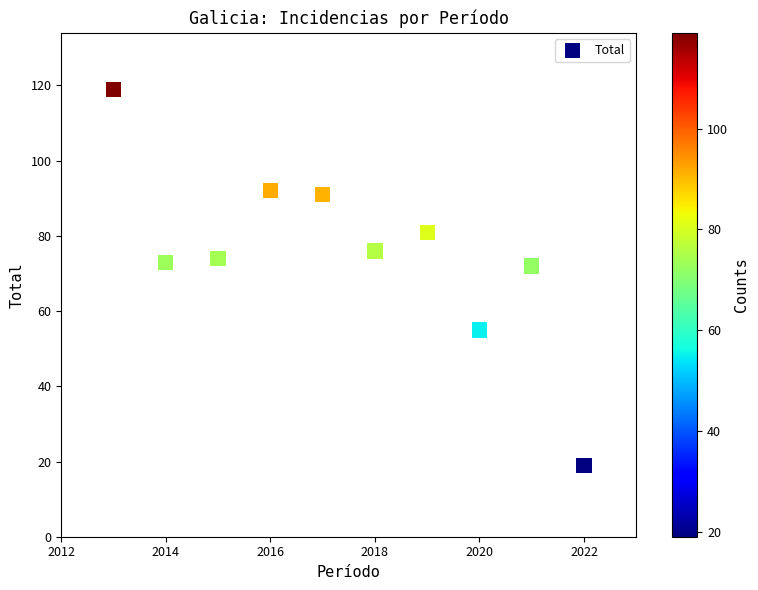

What is the average Y value?

75